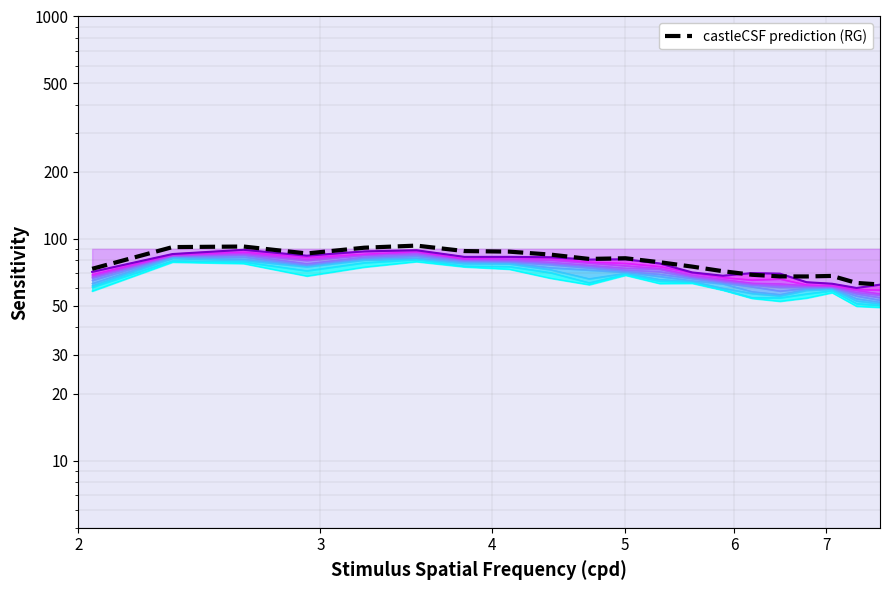

How many points are lower than both their immediate neighbors (excluding endpoints)?

3